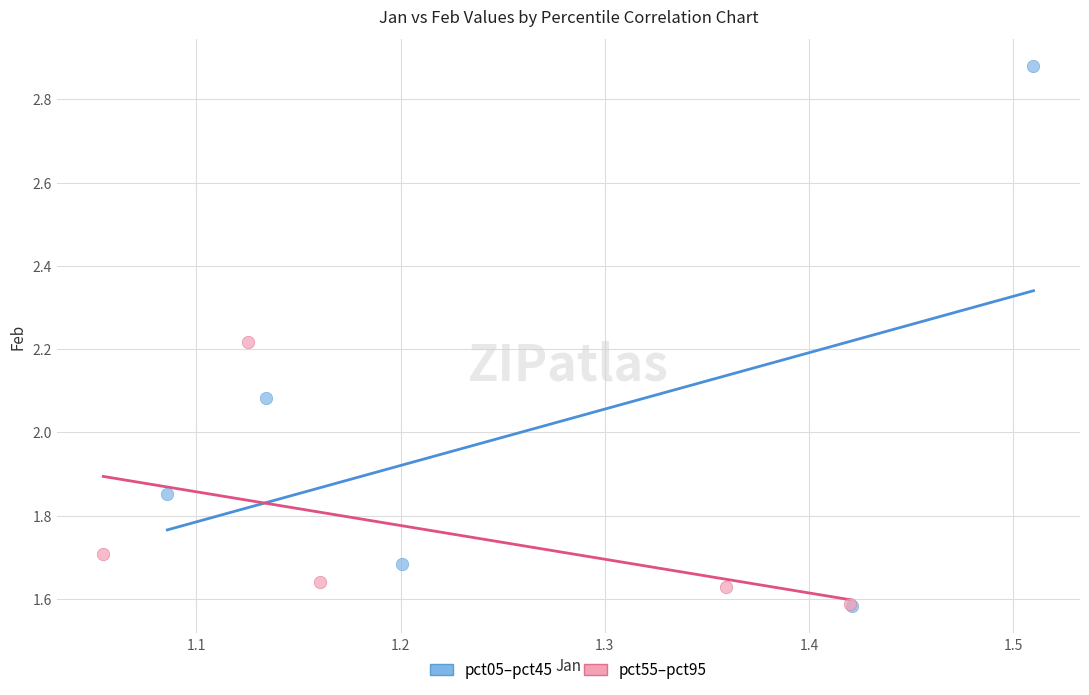

Which series has the largest Y range (max minus min)?

pct05–pct45